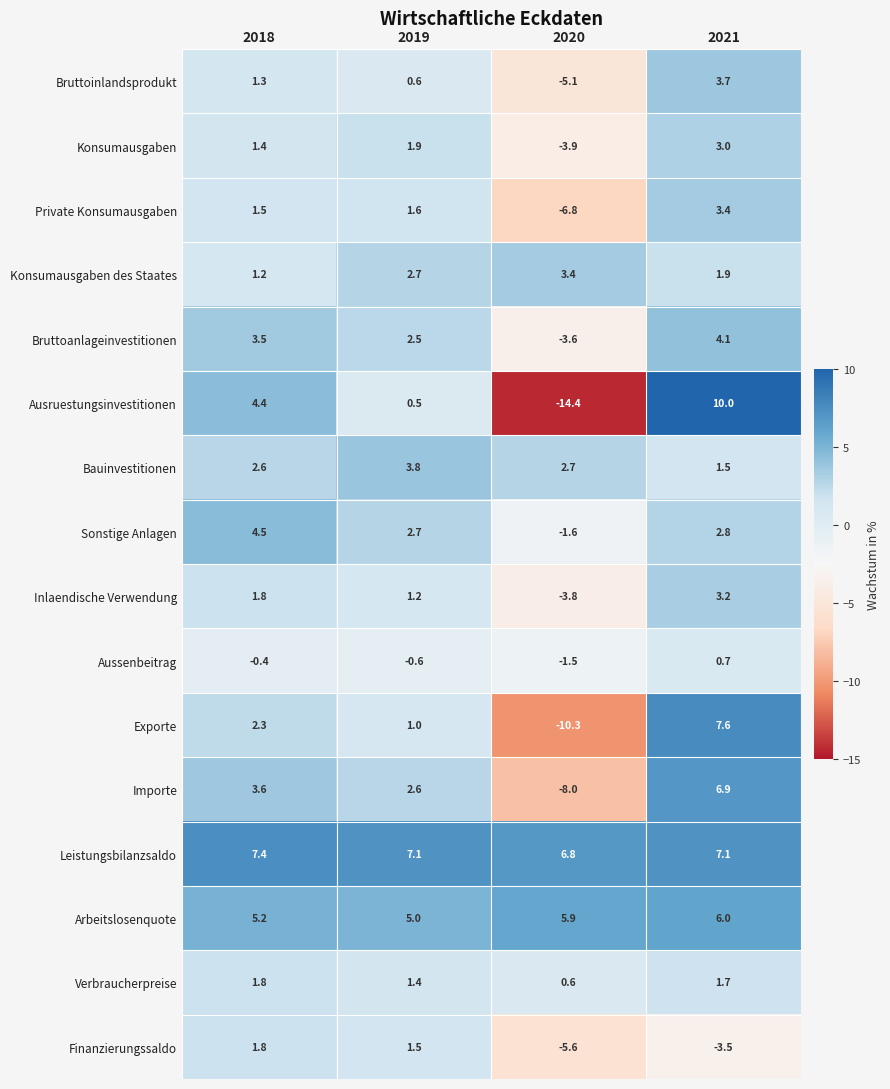

What is the difference between the maximum and minimum values in the Aussenbeitrag series?

2.2